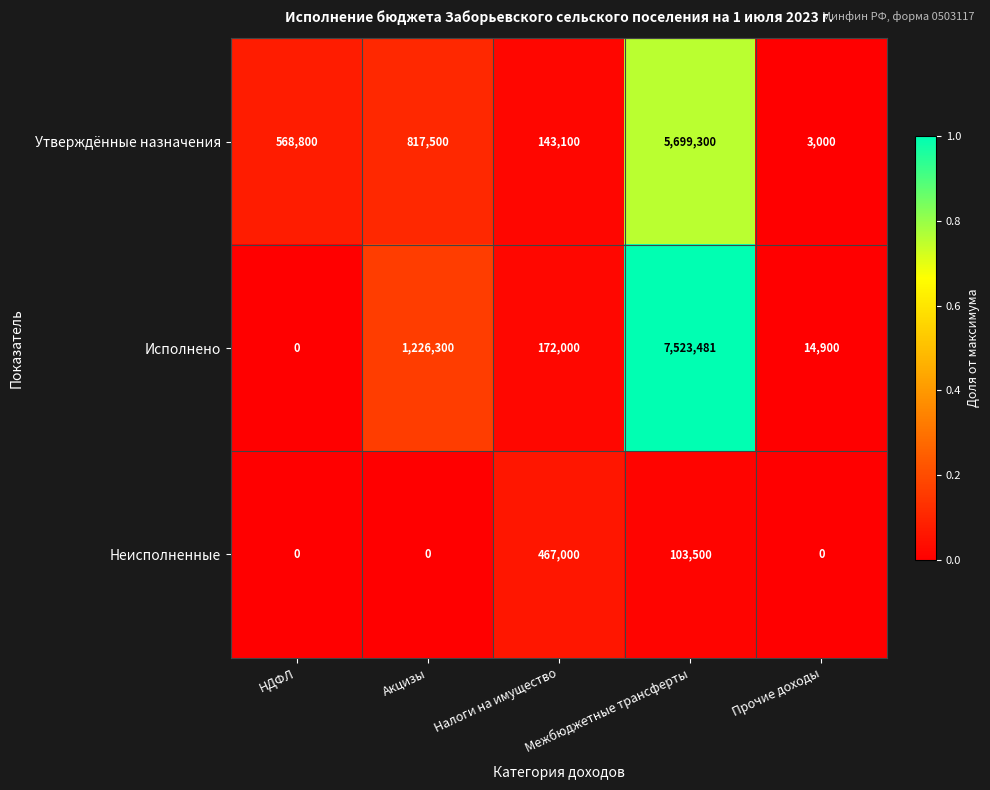

Is it true that Исполнено equals 5446 at Прочие доходы?

False